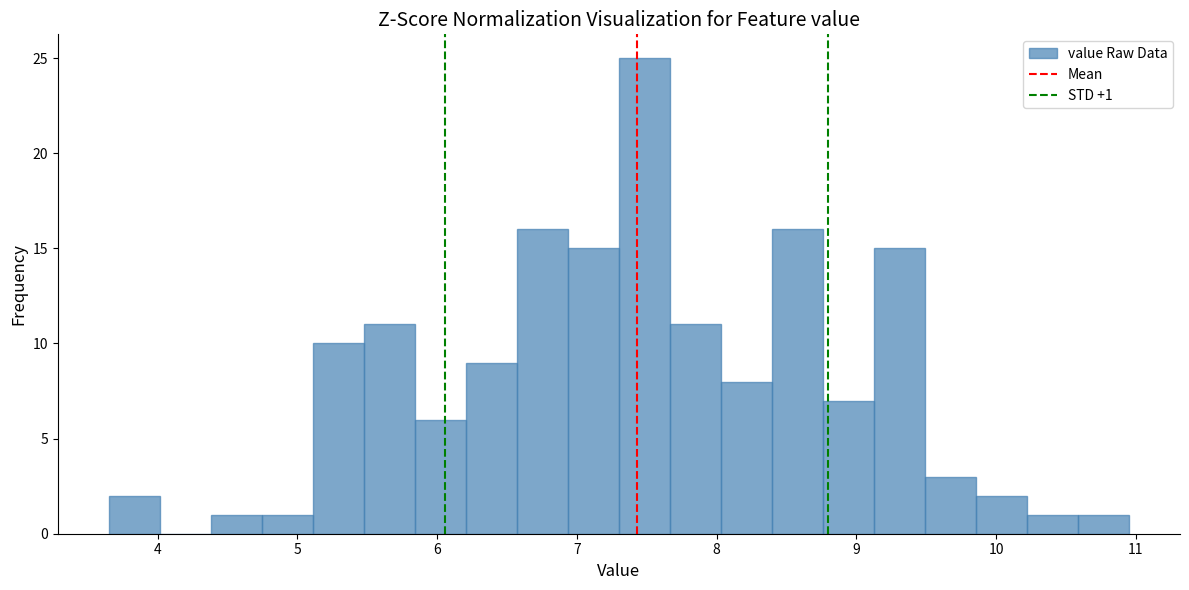

Read against the x-axis, roughly where is the centre of the tallest bar?

7.5